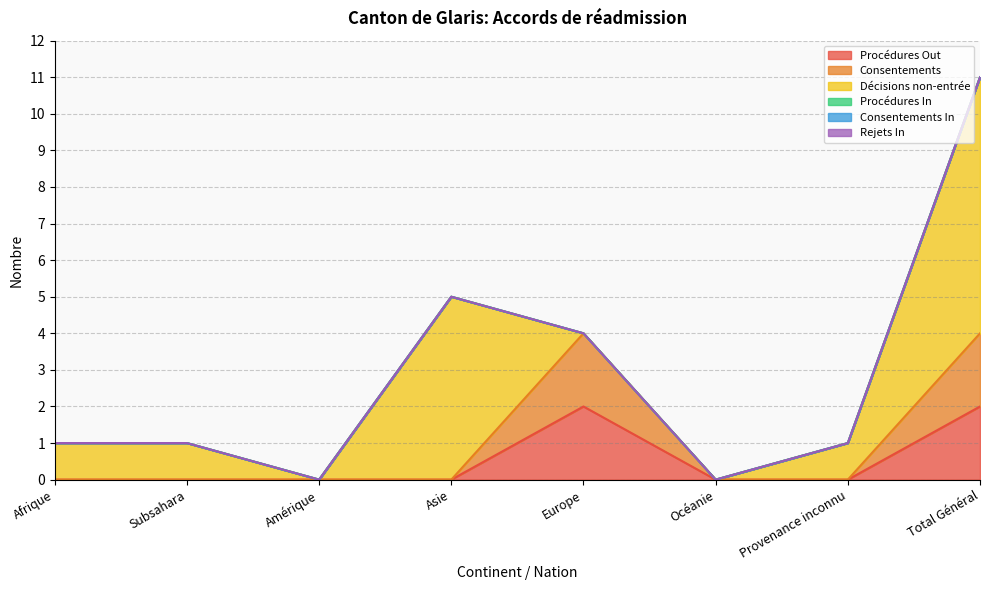

Which series has the largest total across all categories?

Décisions non-entrée